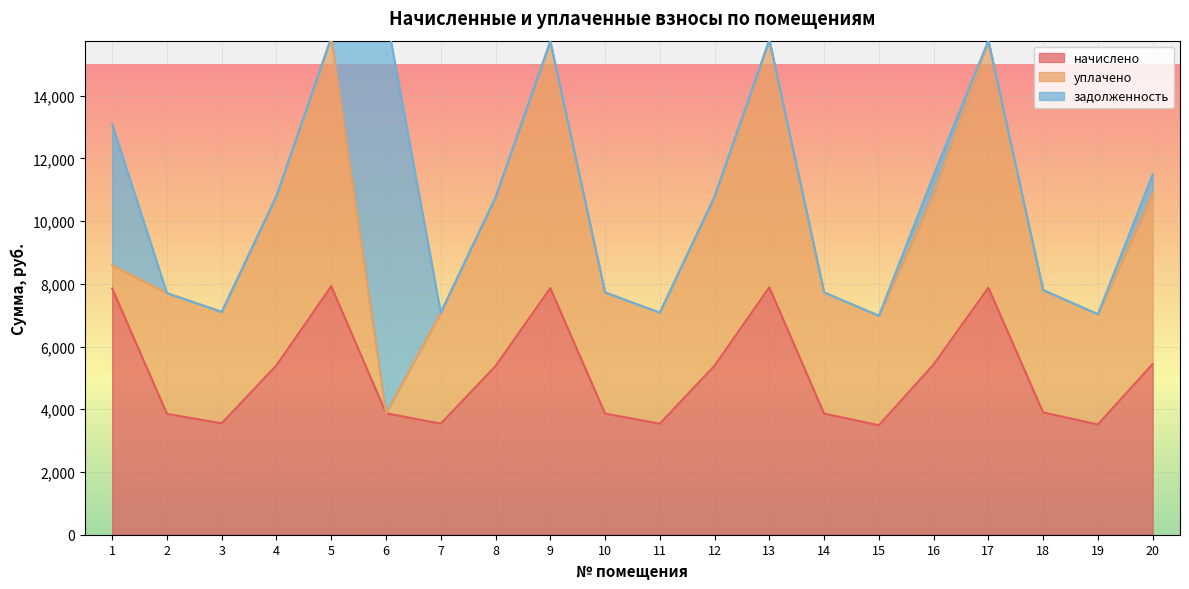

What is the spread (max minus min) of values at 9?

7861.9